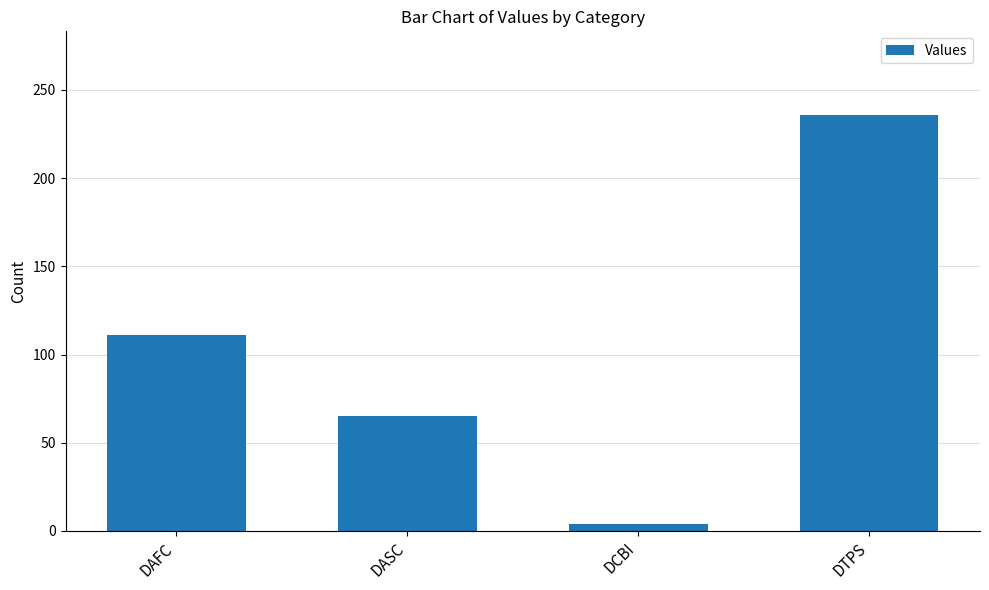

What is the approximate value at DAFC?

111